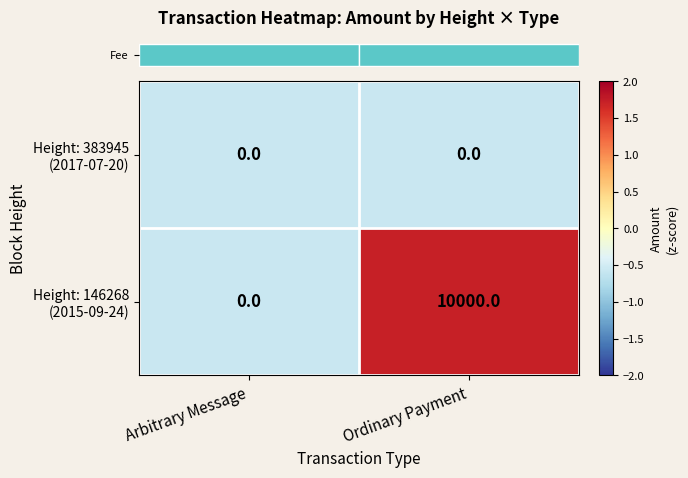

At which category does the chart reach its peak across all series?

Ordinary Payment